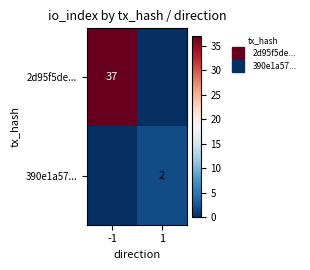

What is the average value of the 2d95f5de... series?

18